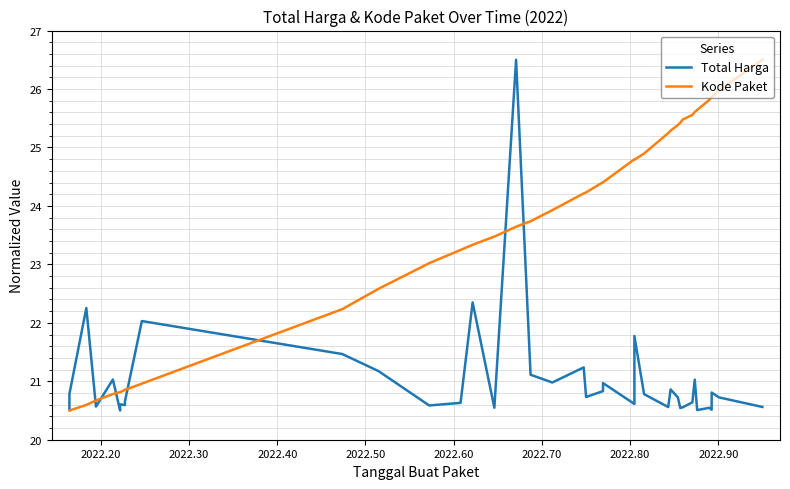

Reading right to left, what are all the values shown in this chart?

Total Harga: 20.6	20.7	20.8	20.5	20.5	20.5	21.0	20.6	20.6	20.5	20.7	20.9	20.6	20.8	21.8	20.6	21.0	20.8	20.7	21.2	21.0	21.1	26.5	20.5	22.3	20.6	20.6	21.2	21.5	22.0	20.7	20.6	20.6	20.6	20.5	21.0	20.6	22.3	20.8	20.5
Kode Paket: 26.5	26.0	25.9	25.9	25.8	25.6	25.6	25.6	25.5	25.4	25.4	25.3	25.2	24.9	24.8	24.8	24.4	24.4	24.2	24.2	23.9	23.7	23.6	23.5	23.3	23.2	23.0	22.6	22.2	21.0	20.9	20.9	20.9	20.8	20.8	20.8	20.7	20.6	20.5	20.5